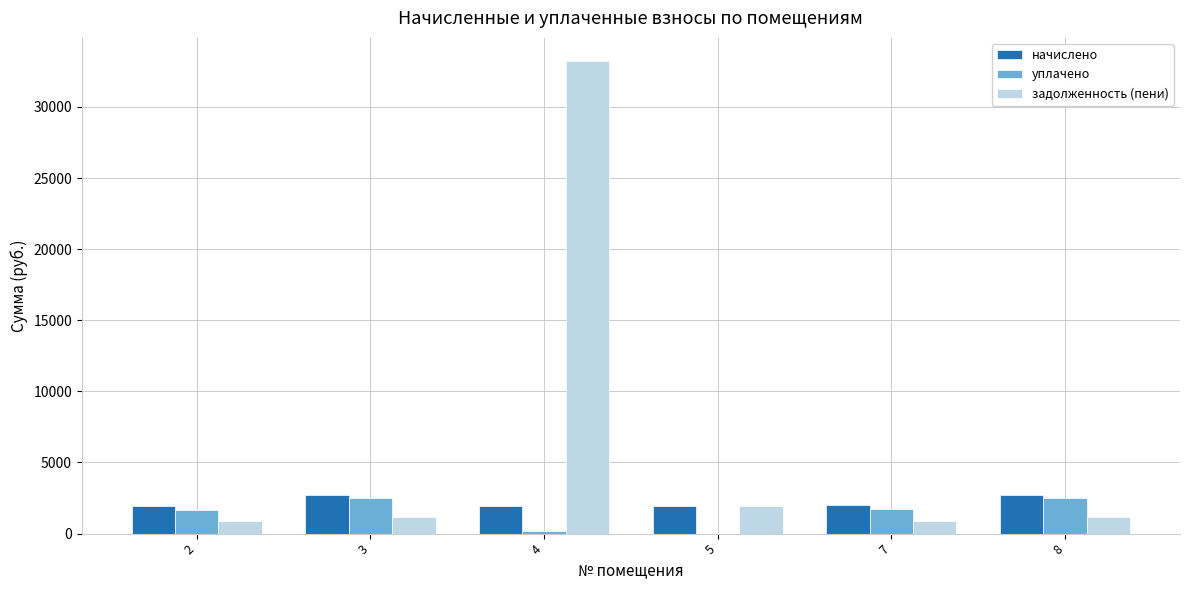

The задолженность (пени) series shows 1913.6 at 5. True or false?

True